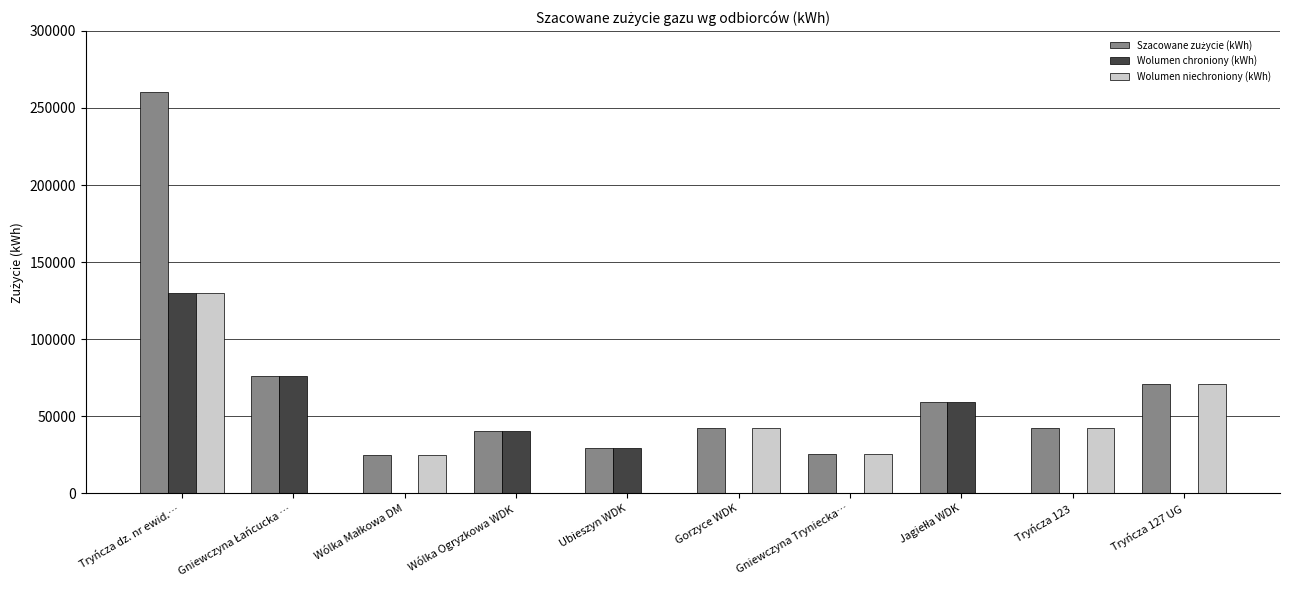

What is the total value across all series at Ubieszyn WDK?

59400